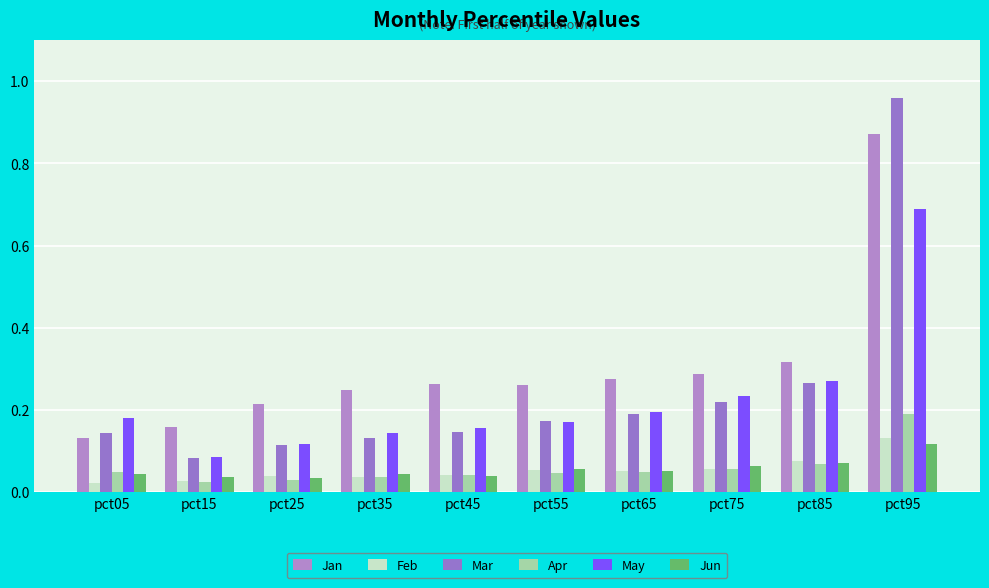

Is it true that Feb equals 0.1 at pct65?

True